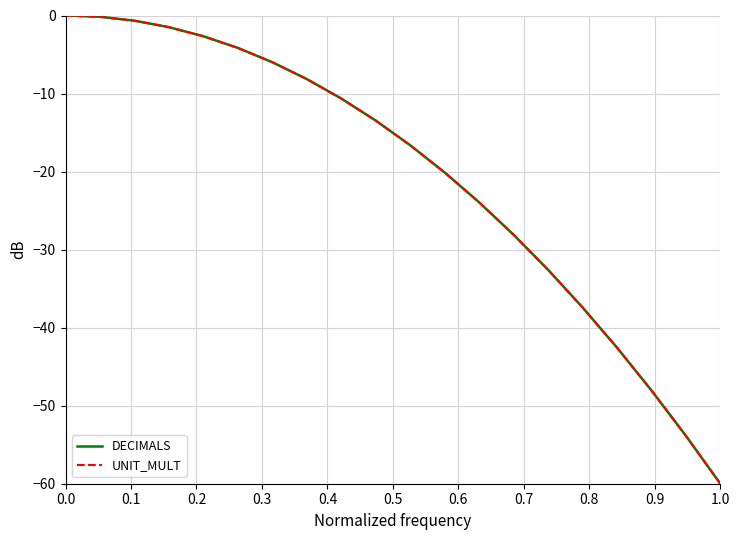

Does the chart display data point markers on the line(s)?

No